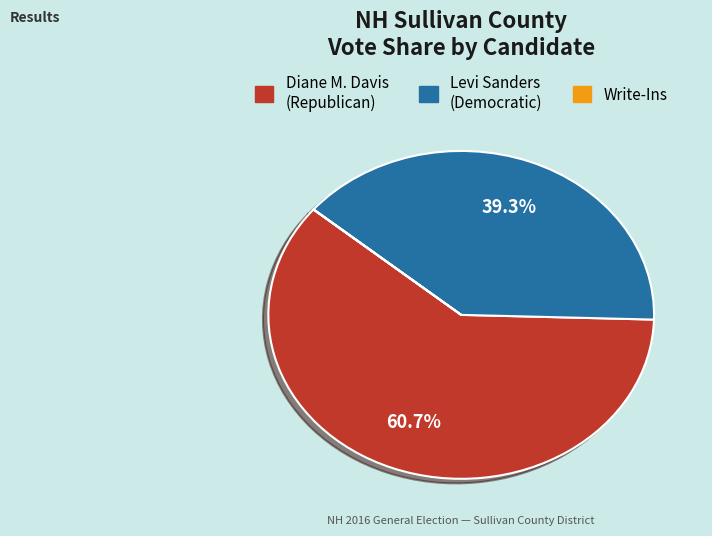

Is there a majority slice in this chart?

Yes